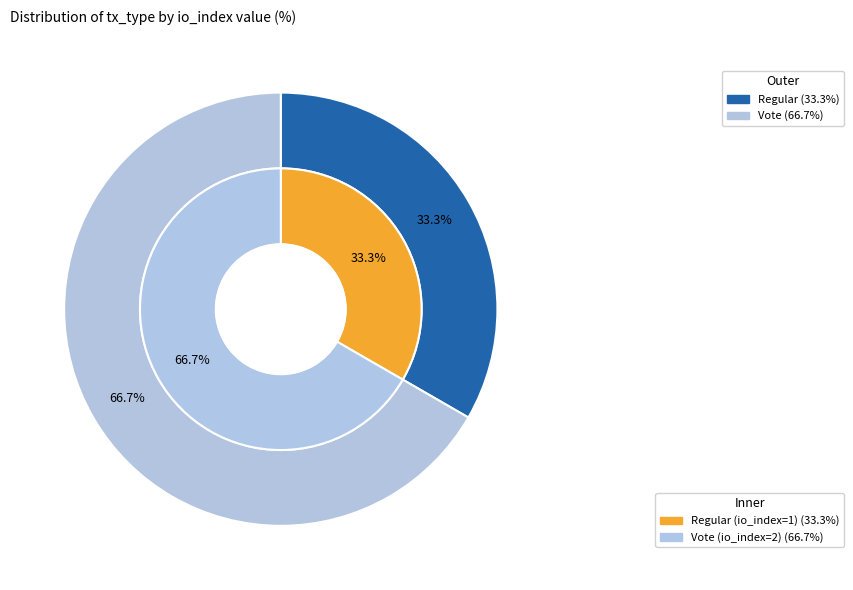

Is there any slice that represents more than half of the pie?

Yes